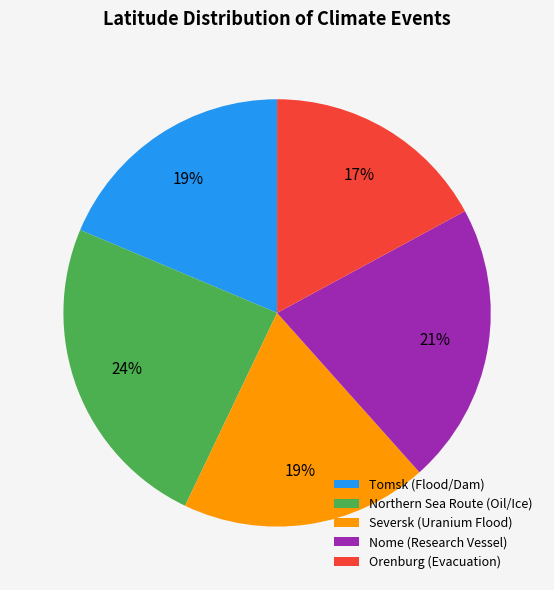

To the nearest percent, what percentage of the pie is Tomsk (Flood/Dam)?

19%